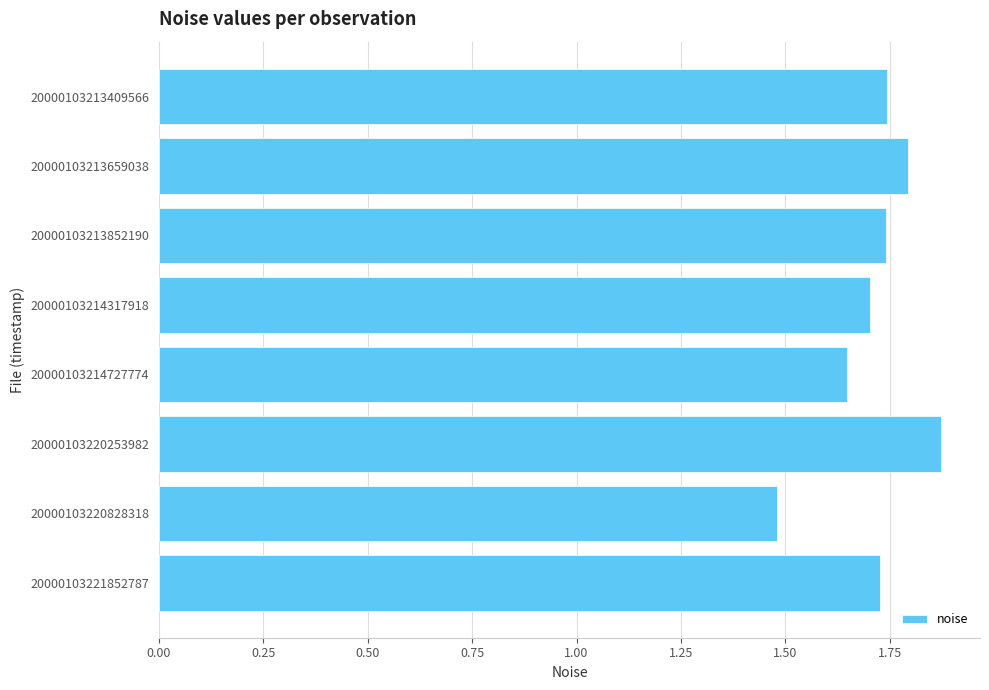

What is the difference between the maximum and minimum values?

0.4